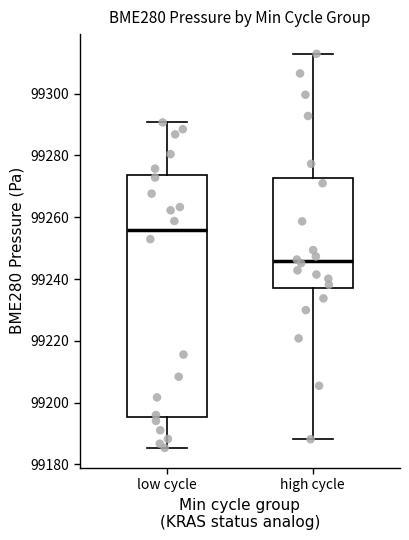

Comparing the boxes themselves (not the whiskers), which one is the tallest?

low cycle